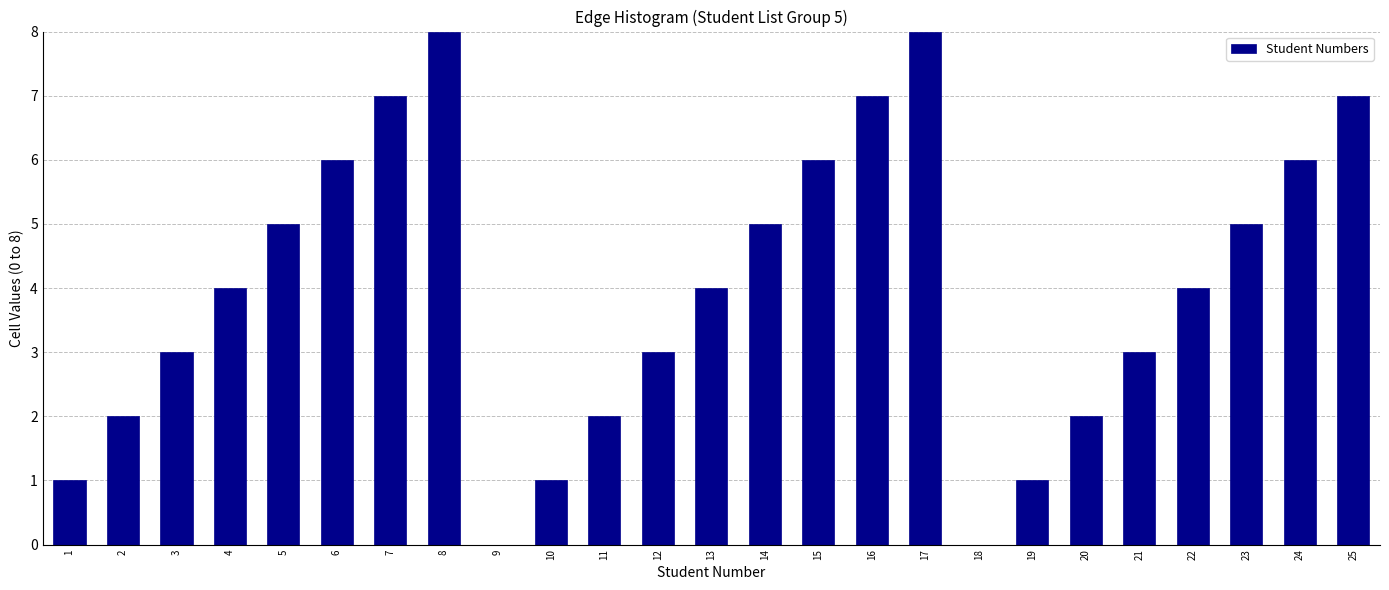

Reading right to left, list all the values displayed in this chart.

25=7	24=6	23=5	22=4	21=3	20=2	19=1	18=0	17=8	16=7	15=6	14=5	13=4	12=3	11=2	10=1	9=0	8=8	7=7	6=6	5=5	4=4	3=3	2=2	1=1